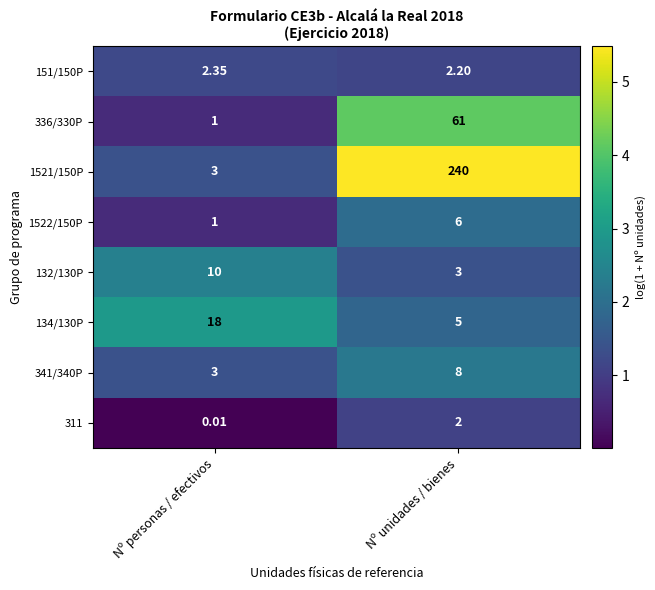

Which label corresponds to the largest value in the chart?

Nº unidades / bienes